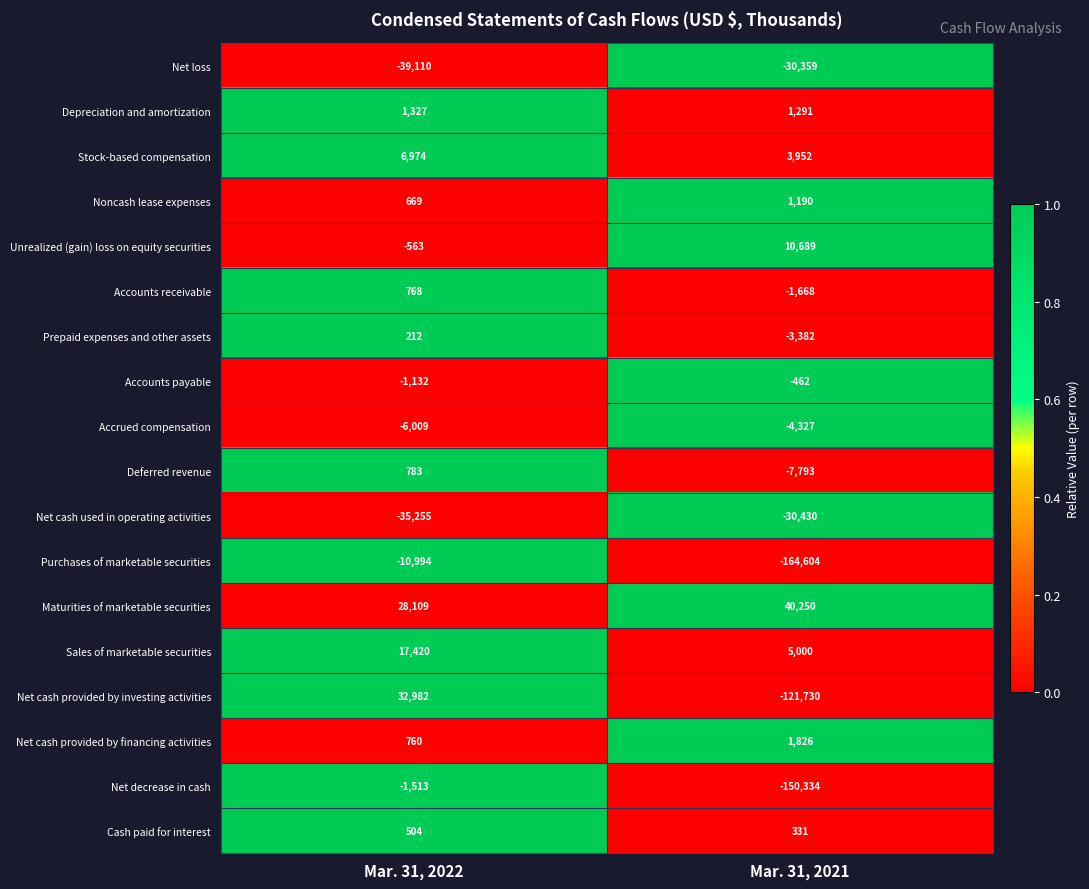

Which series has the largest range (max minus min)?

Net cash provided by investing activities